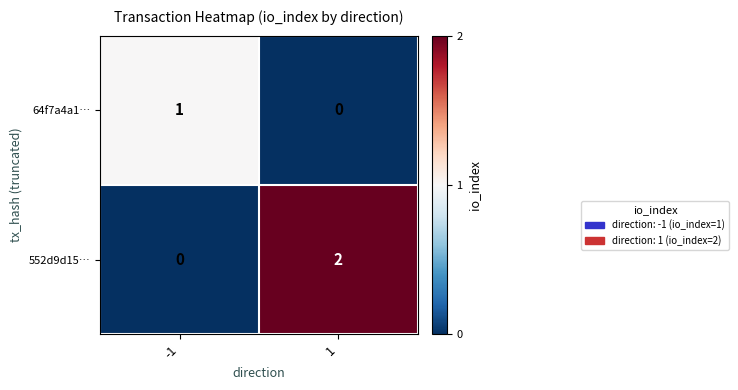

The 552d9d15… series shows 3 at 1. True or false?

False